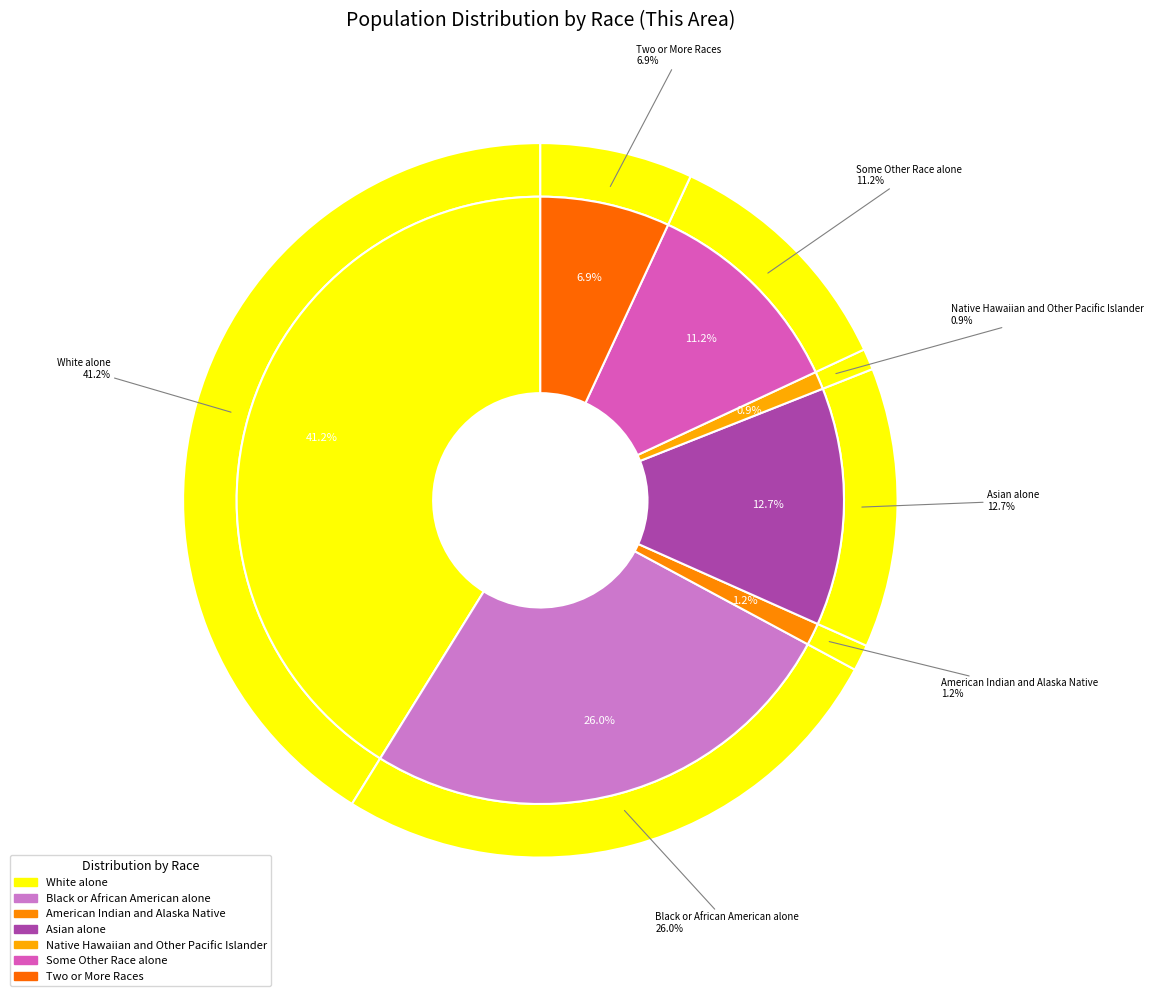

How many slices are in this pie chart?

7